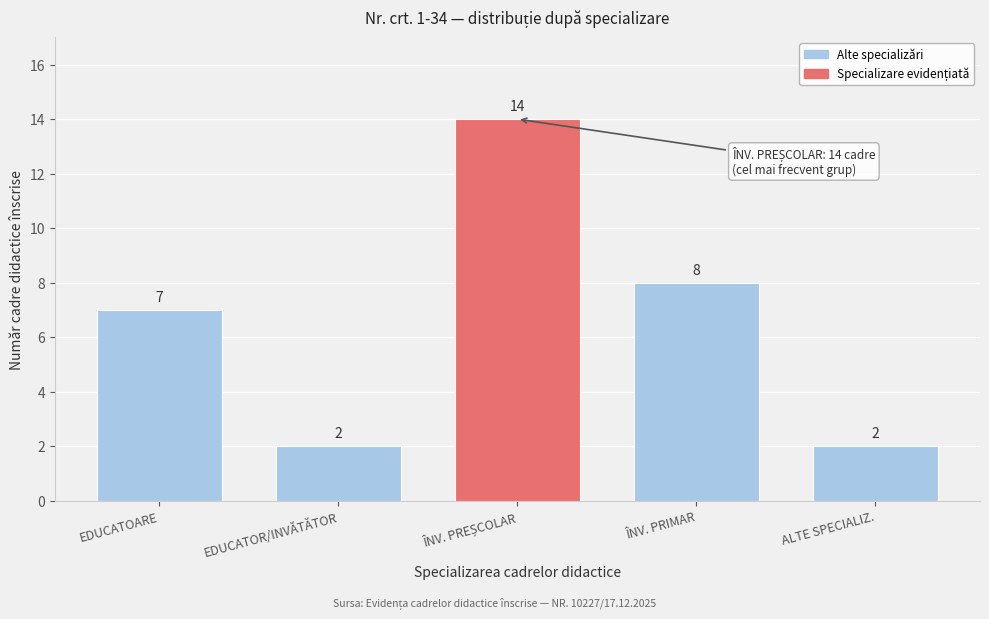

Reading left to right, extract all data points from this chart.

7	2	14	8	2